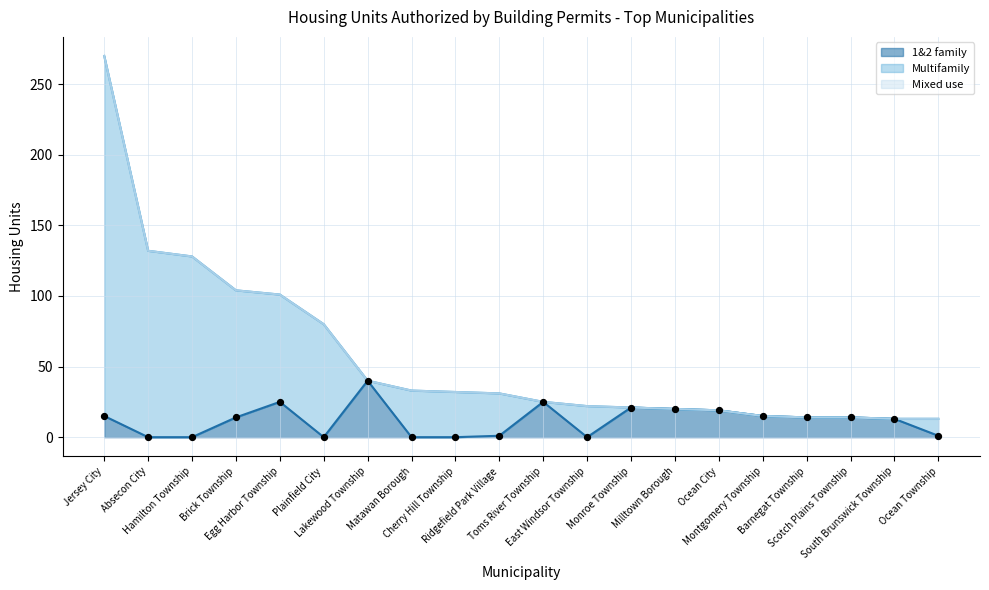

At how many categories does at least one series exceed 135?

1